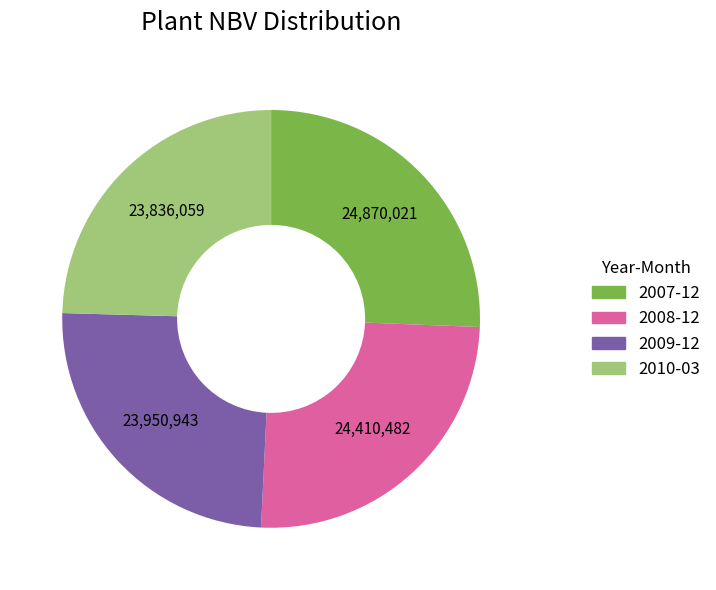

Is there a majority slice in this chart?

No